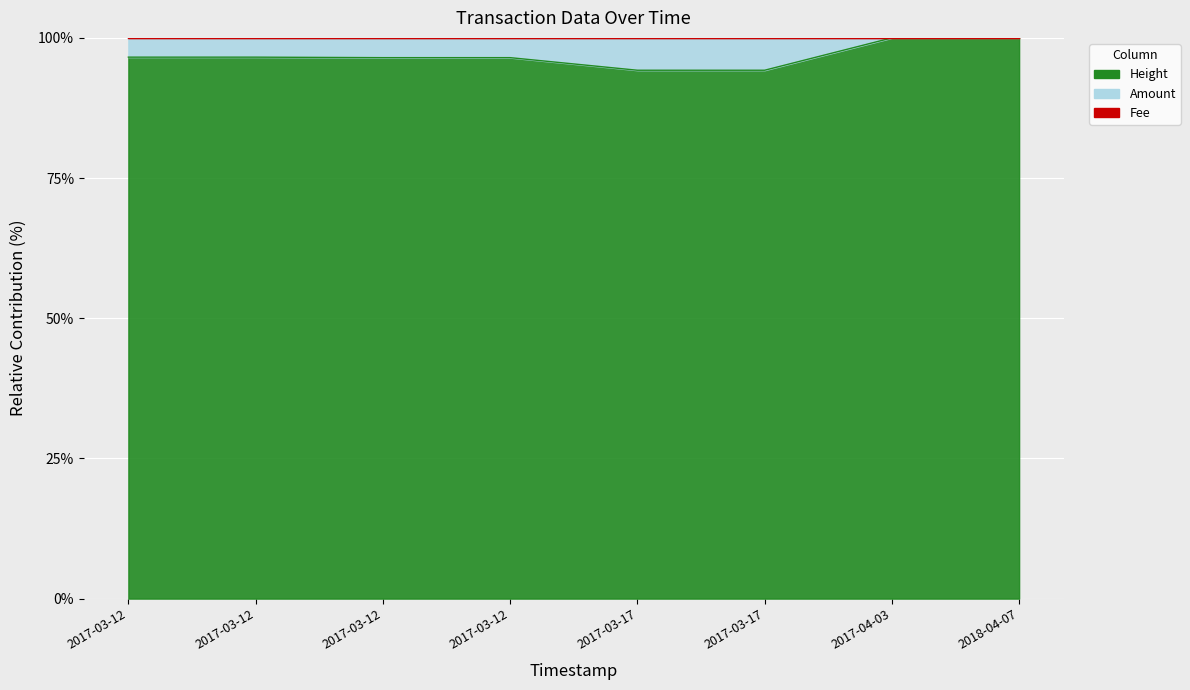

Which series has the largest total across all categories?

Height